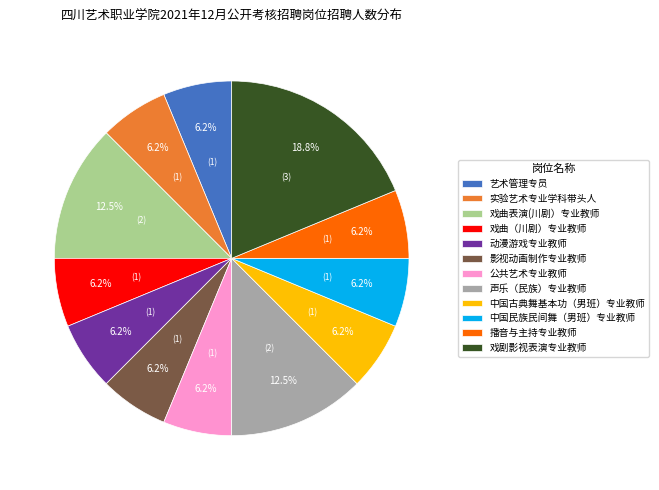

Is it true that 公共艺术专业教师 is 18% of the pie?

False